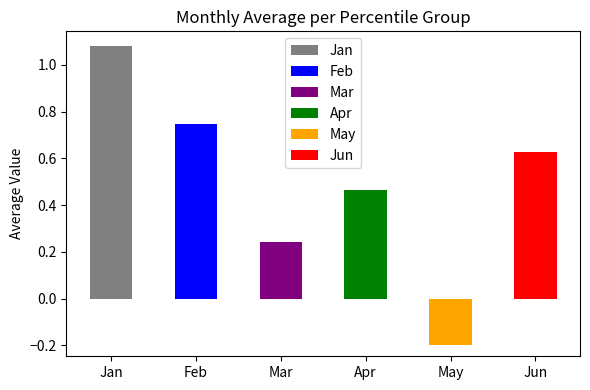

List the labels in order of value, largest first.

Jan, Feb, Jun, Apr, Mar, May